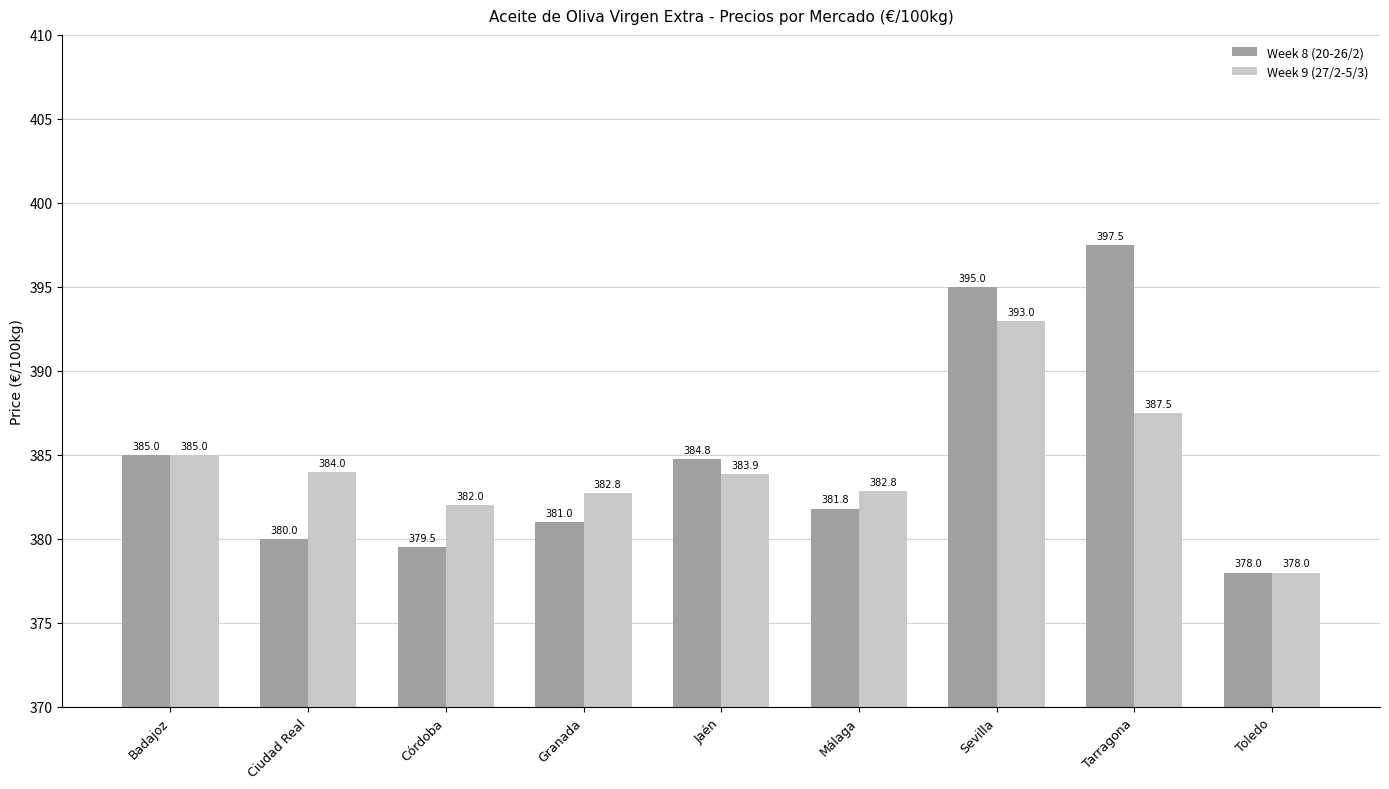

How many categories are shown in the chart?

9